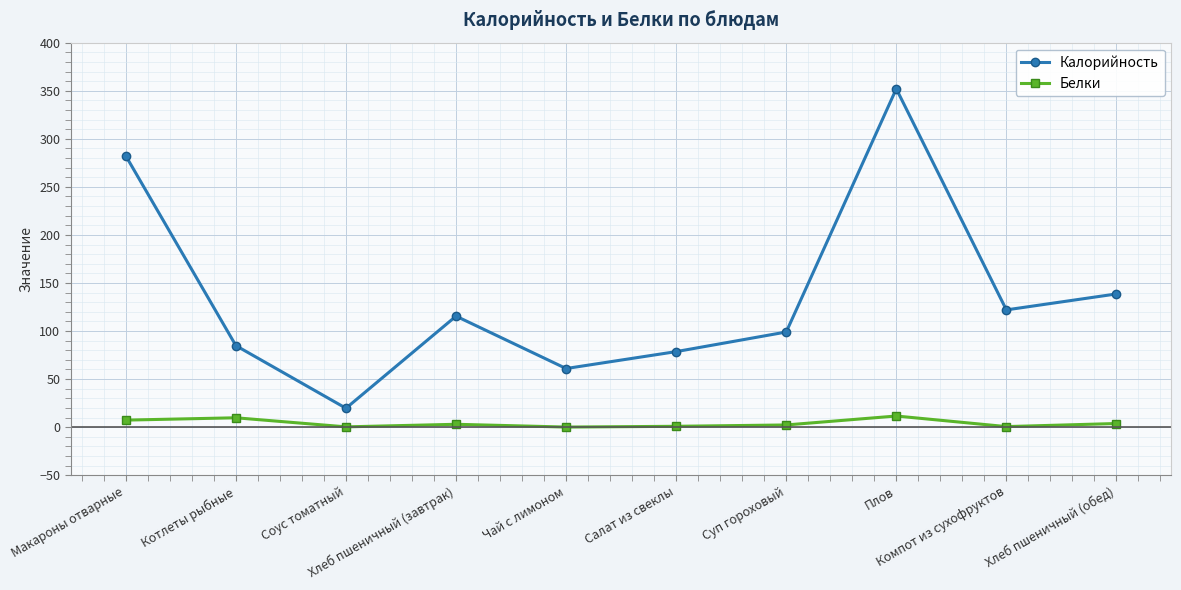

The value of Калорийность at Компот из сухофруктов is 122.0. True or false?

True